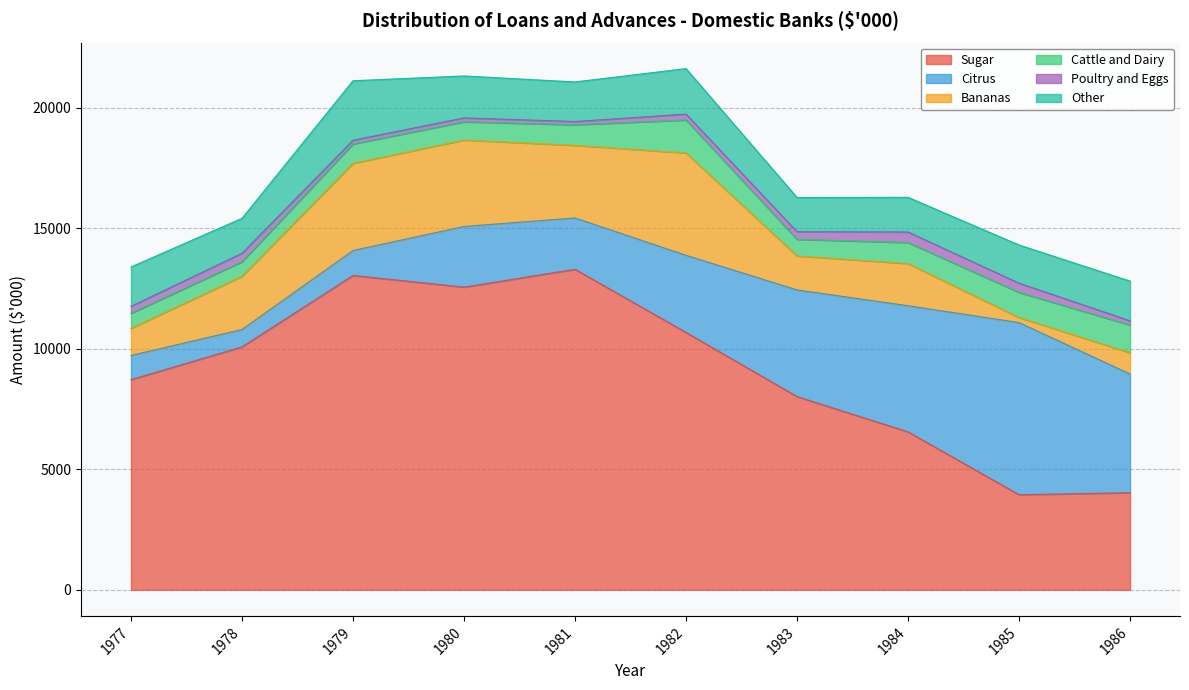

How many data points in Citrus are above 3198?

4